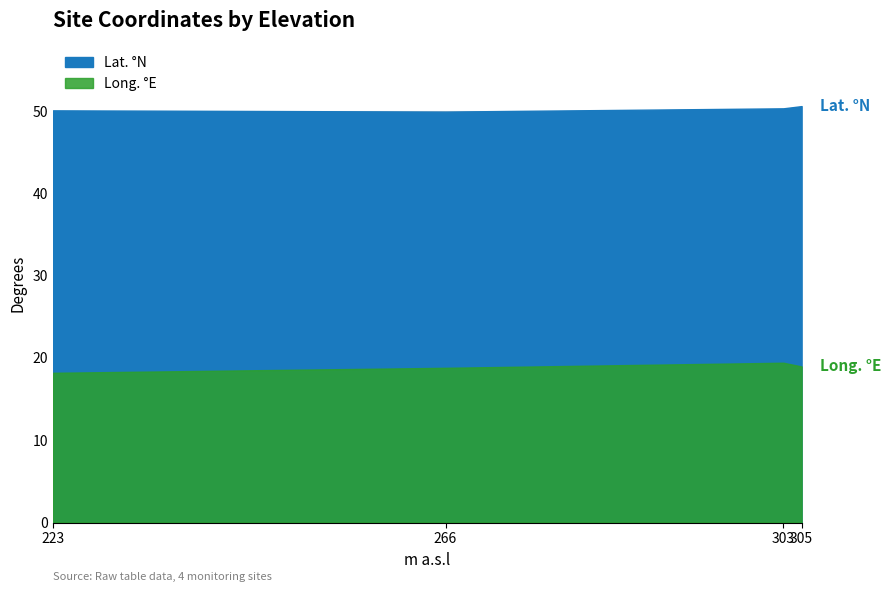

True or false: Lat. N has more than 2 interior local peaks.

False